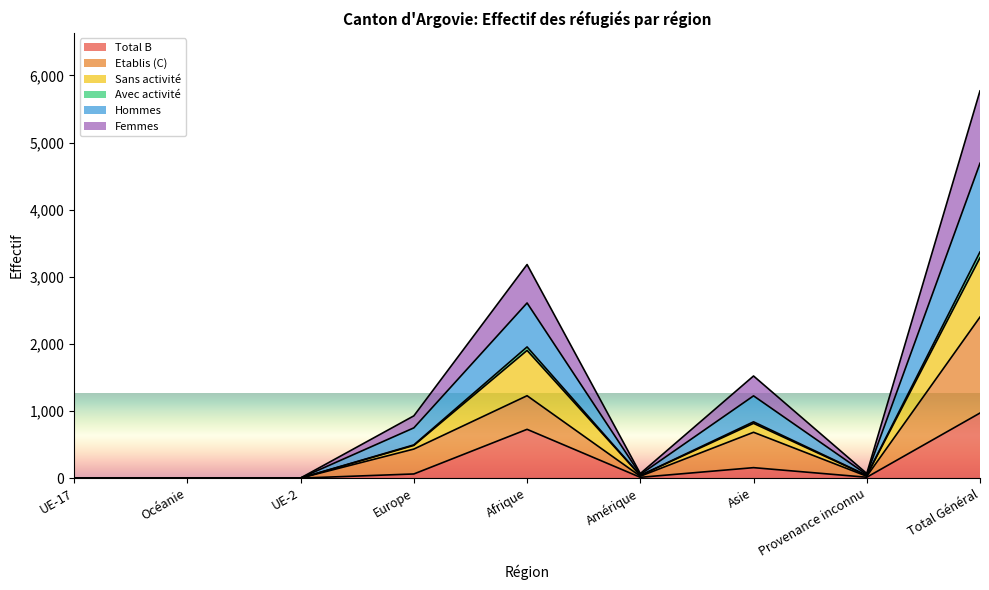

What is the greatest value displayed?

5770